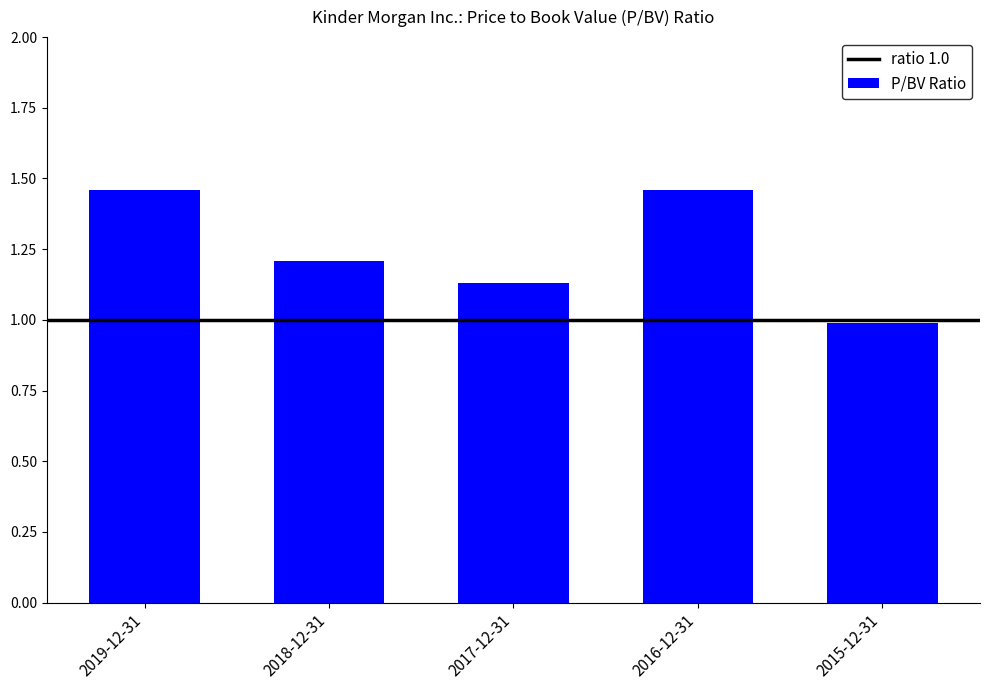

Are the bars grouped side by side (vs. stacked)?

No